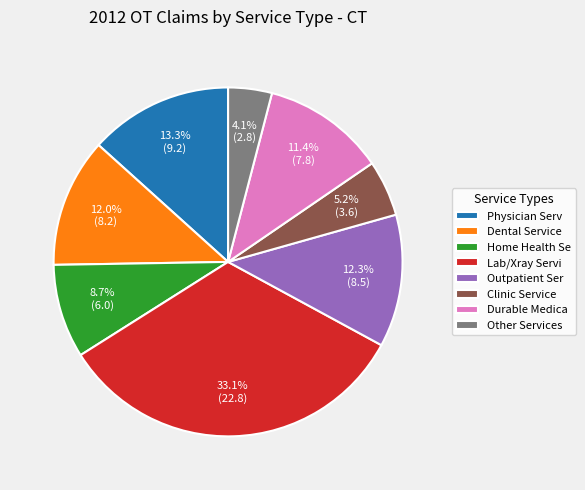

Does any single category account for the majority?

No